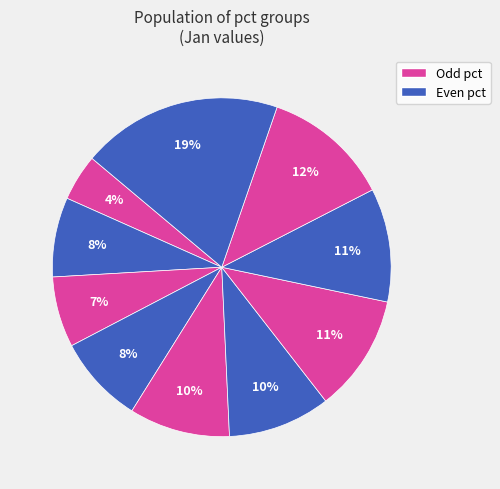

Count the number of slices in the pie.

10